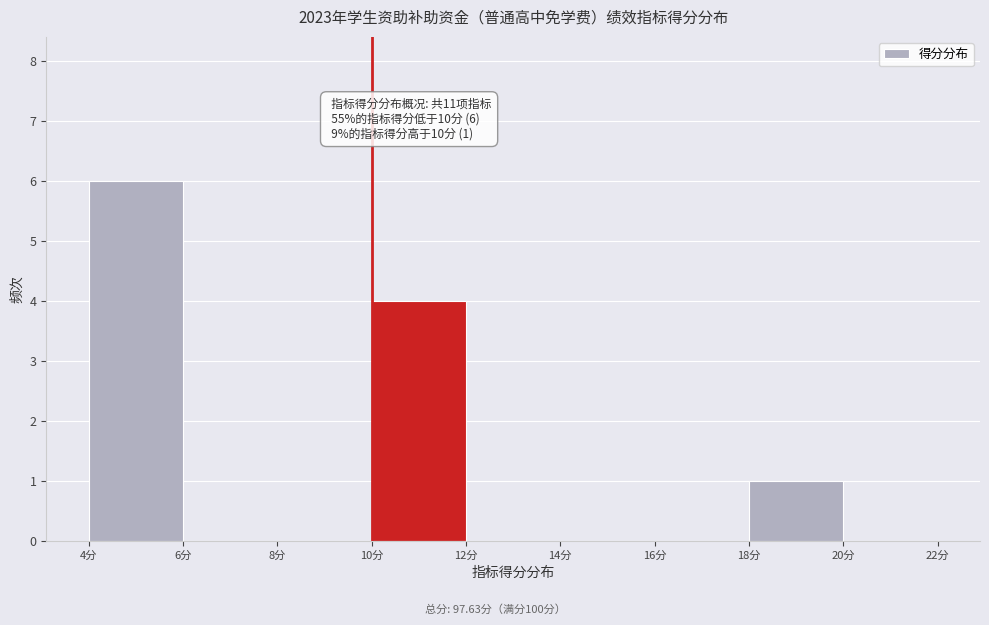

Which range on the x-axis has the tallest bar?

4 to 6